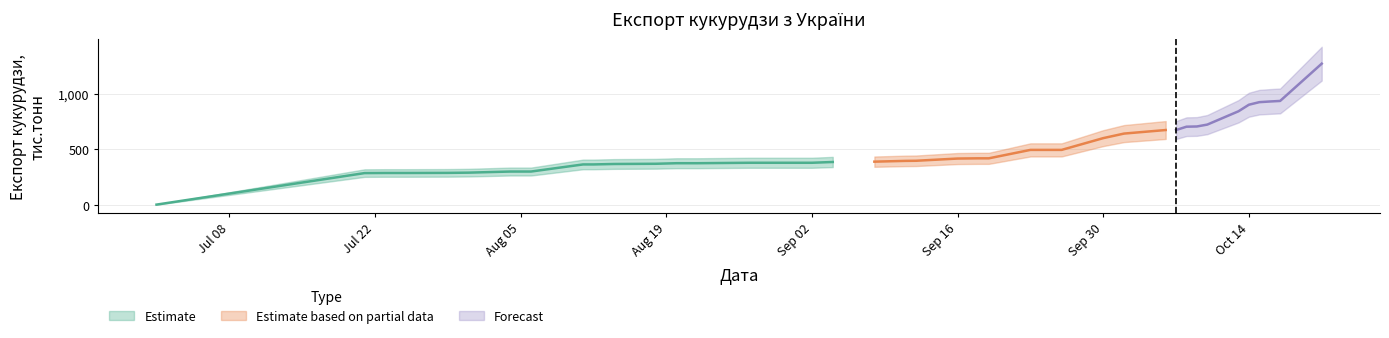

What is the difference between the second highest and minimum values?

934